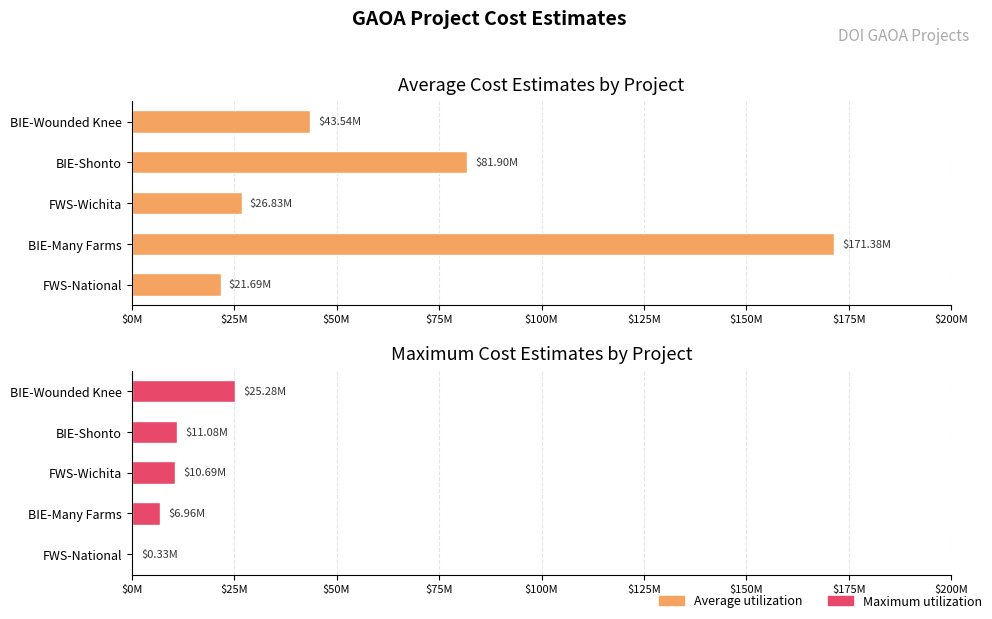

How many data points in Maximum utilization are less than 10687816?

2